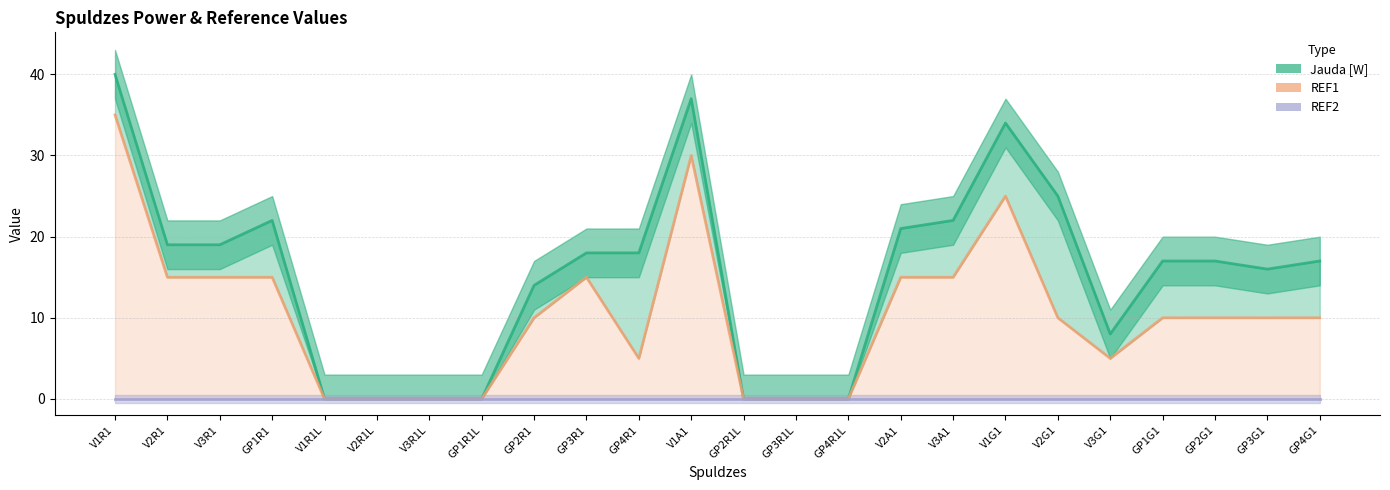

Which series has the largest total across all categories?

Jauda [W]